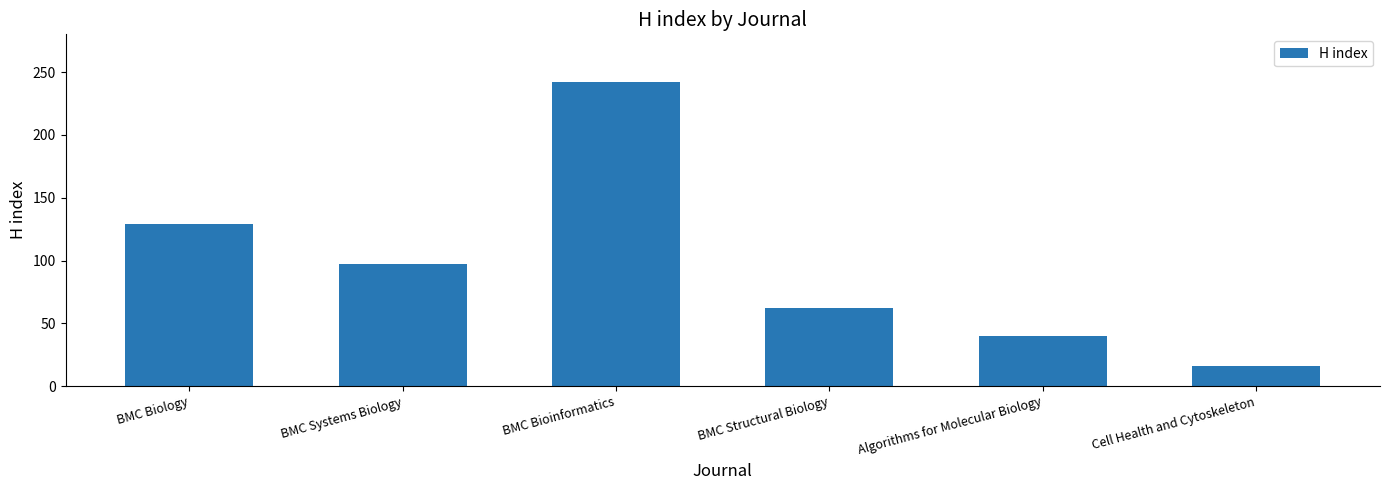

What is the label of the 4th bar from the right?

BMC Bioinformatics